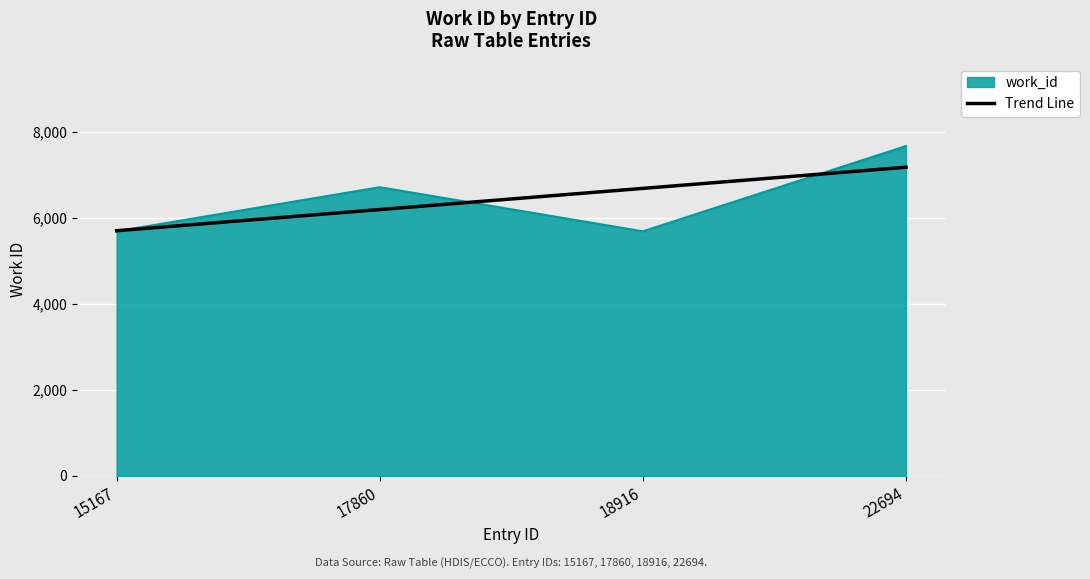

At which category is the sum across all series the highest?

22694